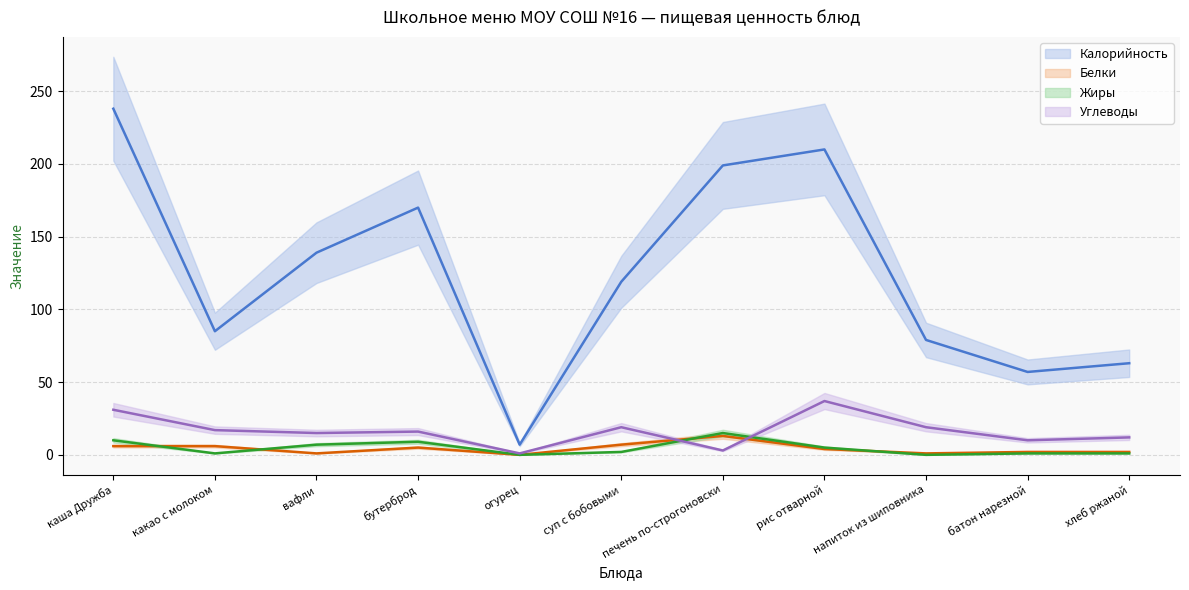

What is the maximum value for Белки?

13